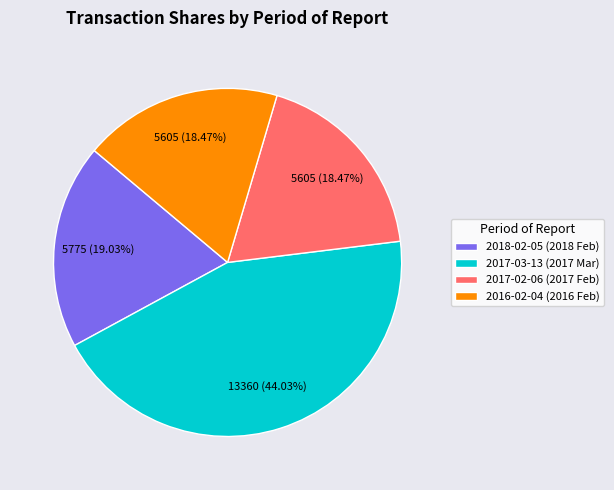

Does 2017-02-06 (2017 Feb) represent more than half of the total?

No